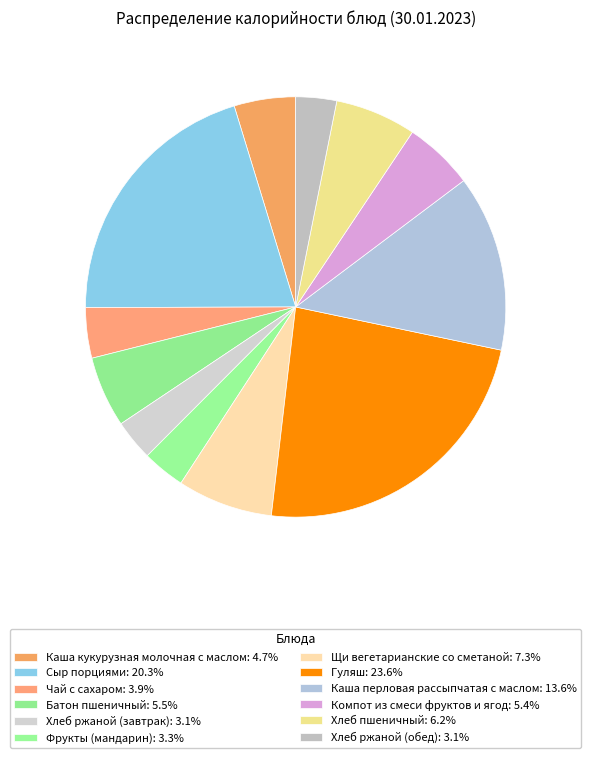

Which has a higher value, Хлеб пшеничный or Щи вегетарианские со сметаной?

Щи вегетарианские со сметаной